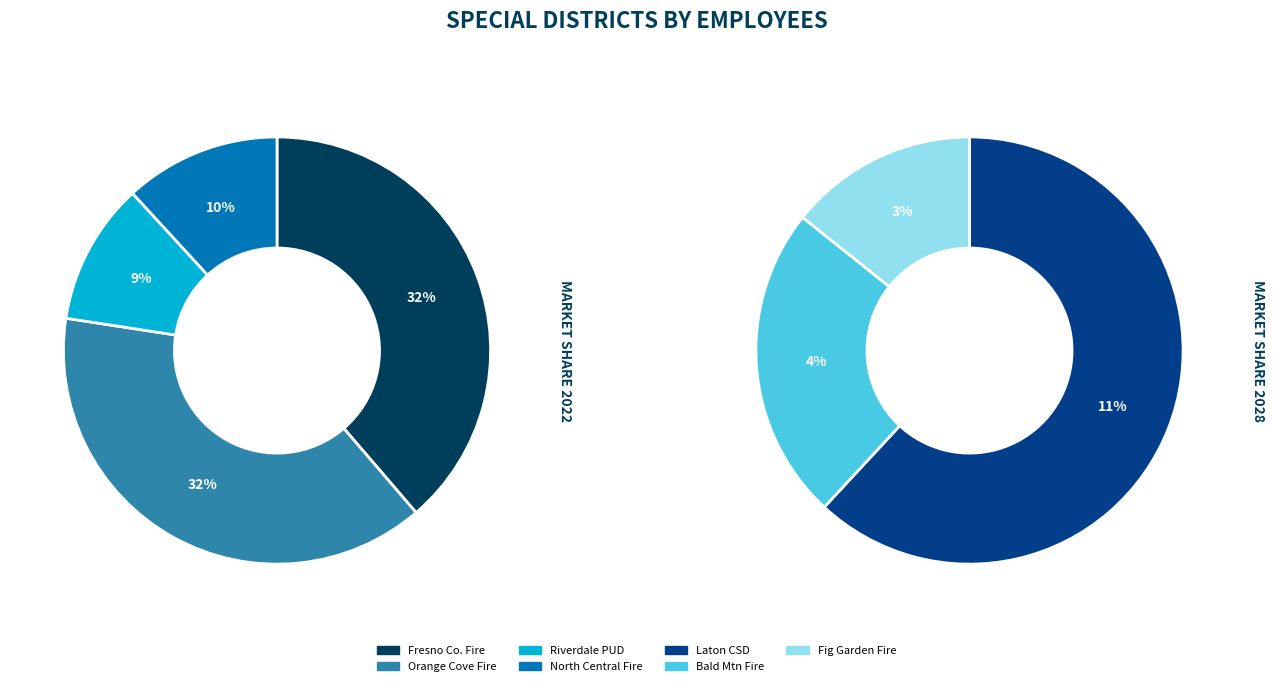

To the nearest percent, what portion does Laton Community Services District represent?

11%